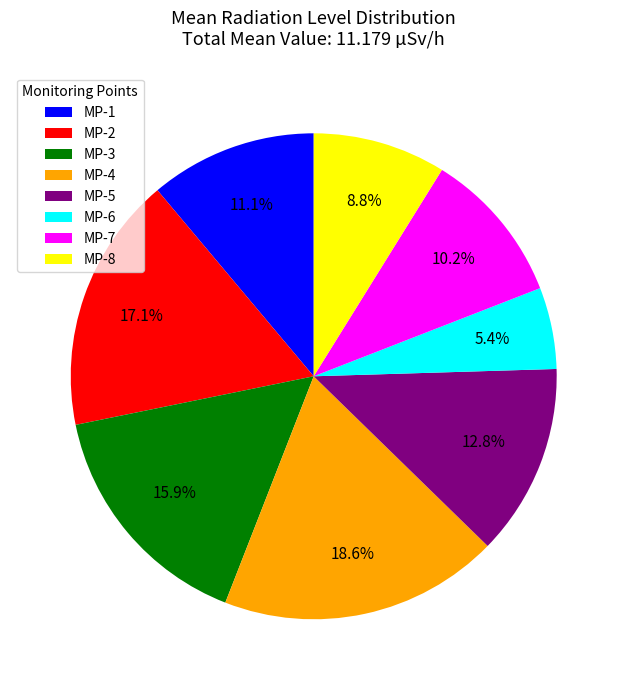

Combined, what portion of the pie is MP-2 and MP-6?

22.5%